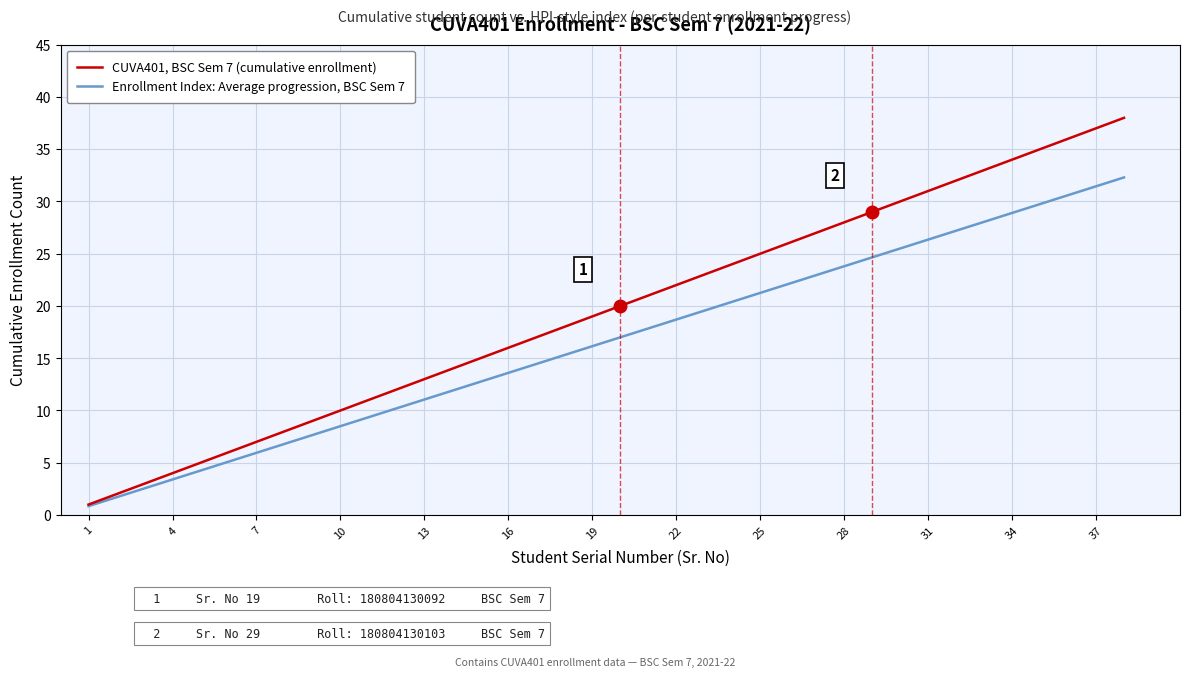

Which series has the widest spread of values?

CUVA401, BSC Sem 7 (cumulative enrollment)